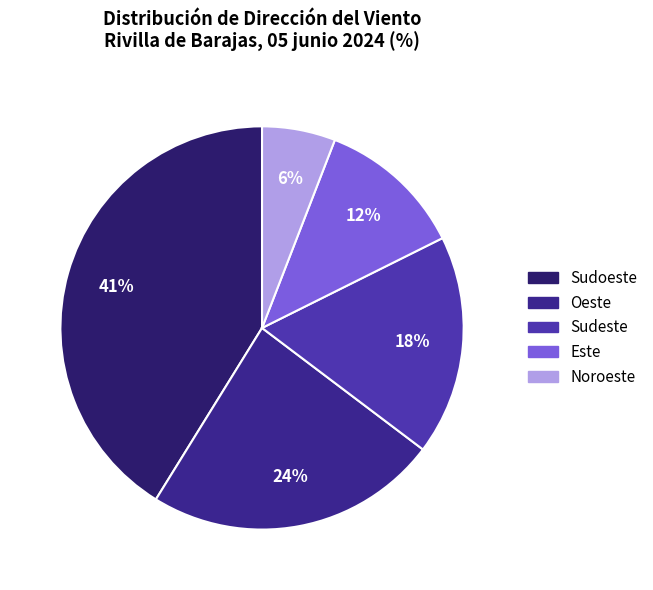

Does Sudoeste account for over 50% of the chart?

No